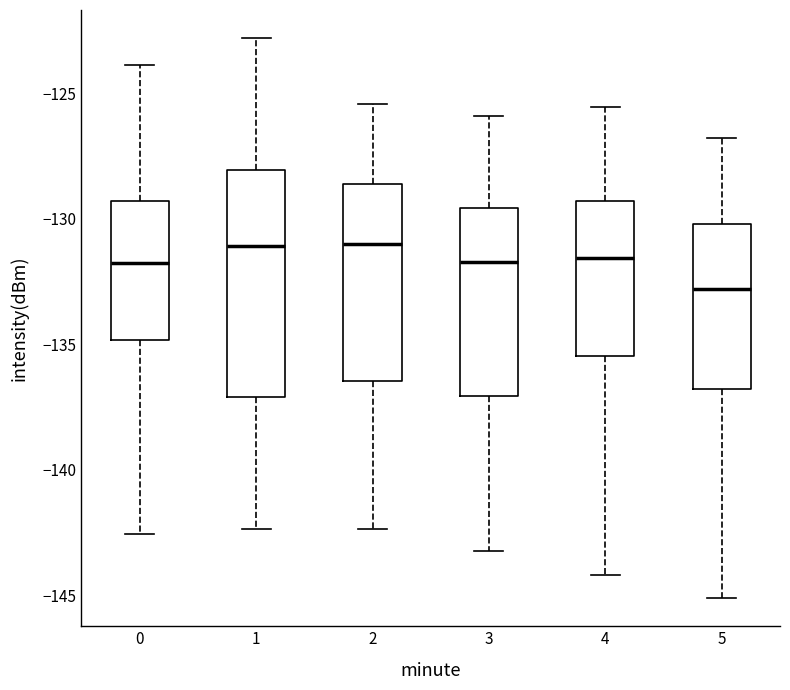

Reading left to right, read every box against the y-axis: the position of its median line, the range the box covers, and the ends of its whiskers. The values are not printed on the chart, so give them approximately, as read against the axis.

0: median -132.0, box -135.0 to -129.5, whiskers -142.5 to -124.0
1: median -131.0, box -137.0 to -128.0, whiskers -142.5 to -123.0
2: median -131.0, box -136.5 to -128.5, whiskers -142.5 to -125.5
3: median -131.5, box -137.0 to -129.5, whiskers -143.0 to -126.0
4: median -131.5, box -135.5 to -129.5, whiskers -144.0 to -125.5
5: median -133.0, box -137.0 to -130.0, whiskers -145.0 to -127.0